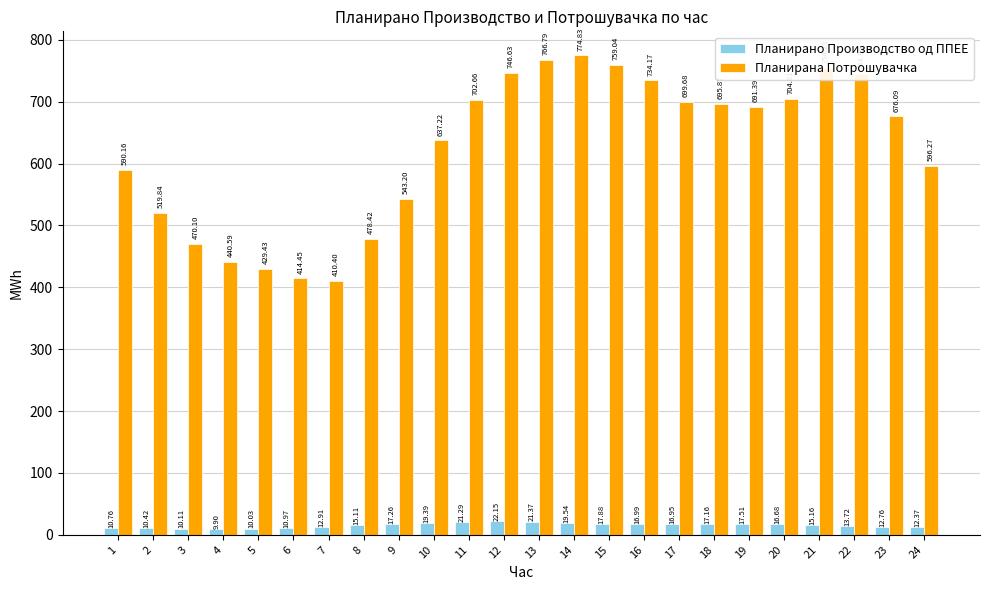

What is the smallest value displayed?

9.9